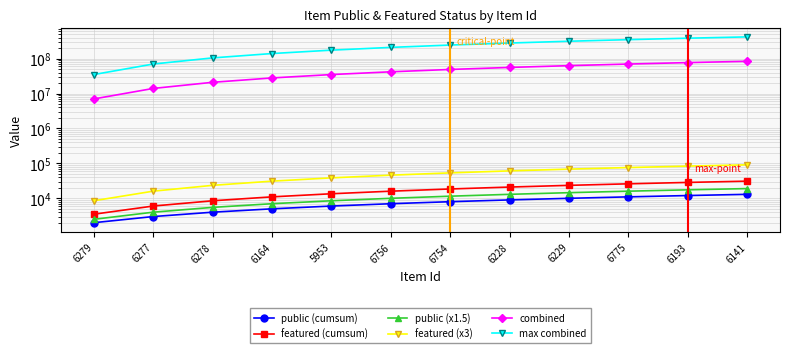

Which series has the largest total across all categories?

max combined